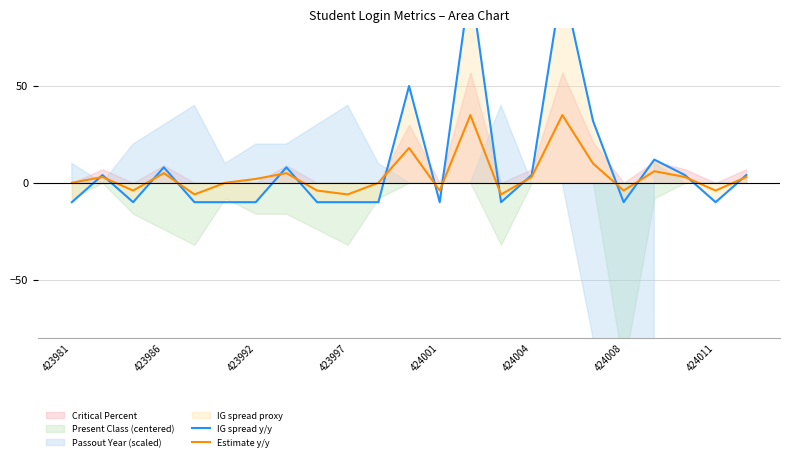

Is it true that Estimate y/y equals 15 at 423981?

False